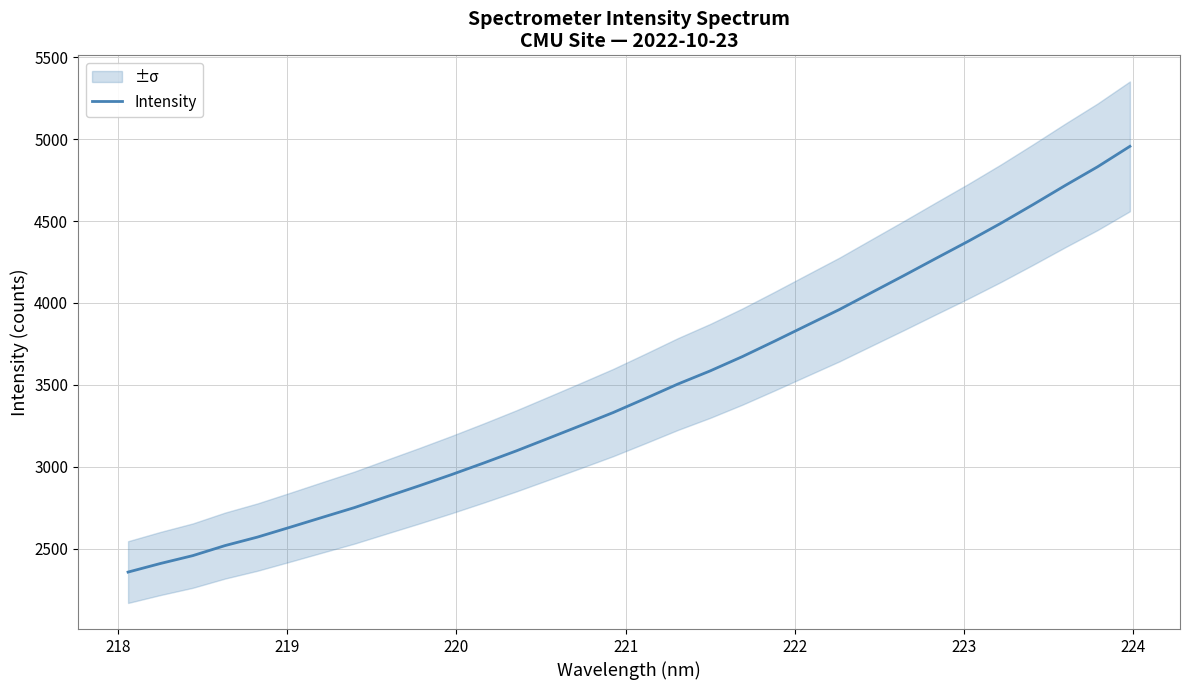

Is this an area chart (filled region under the line)?

No